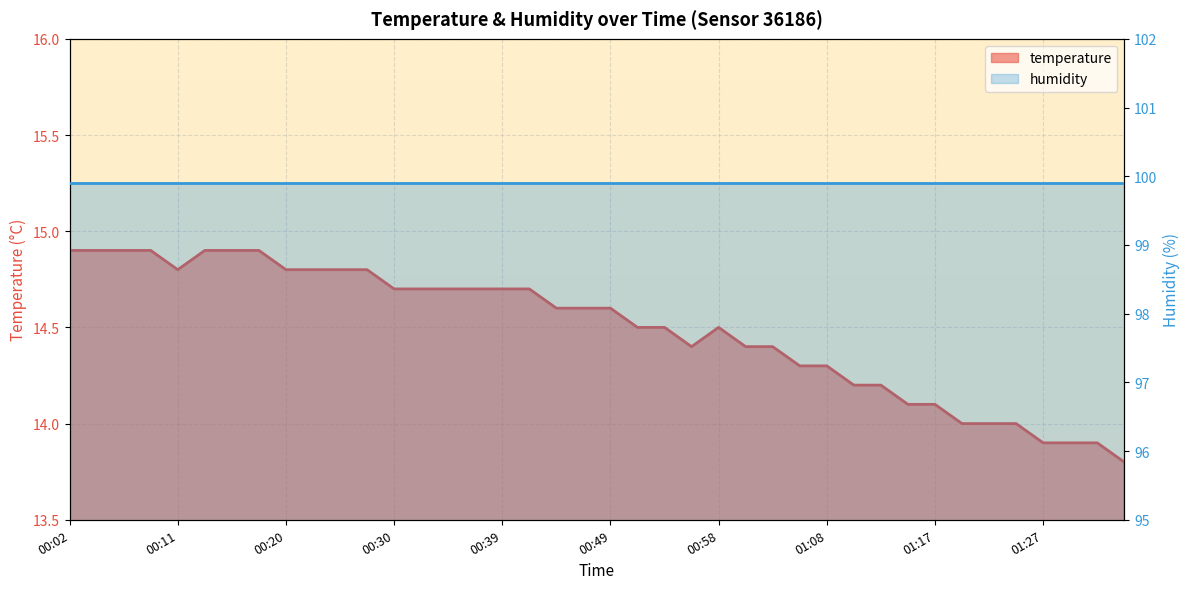

Rank the categories by value from lowest to highest.

01:34, 01:27, 01:29, 01:31, 01:19, 01:22, 01:24, 01:15, 01:17, 01:10, 01:12, 01:05, 01:08, 00:56, 01:01, 01:03, 00:51, 00:53, 00:58, 00:44, 00:46, 00:49, 00:30, 00:32, 00:34, 00:37, 00:39, 00:42, 00:11, 00:20, 00:23, 00:25, 00:27, 00:02, 00:04, 00:06, 00:09, 00:13, 00:16, 00:18